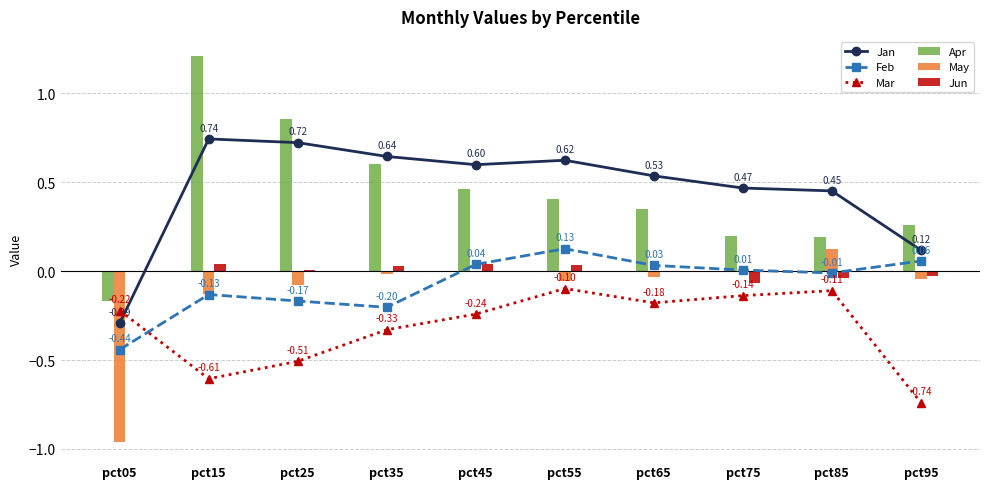

Which category has the highest value across all series?

pct15